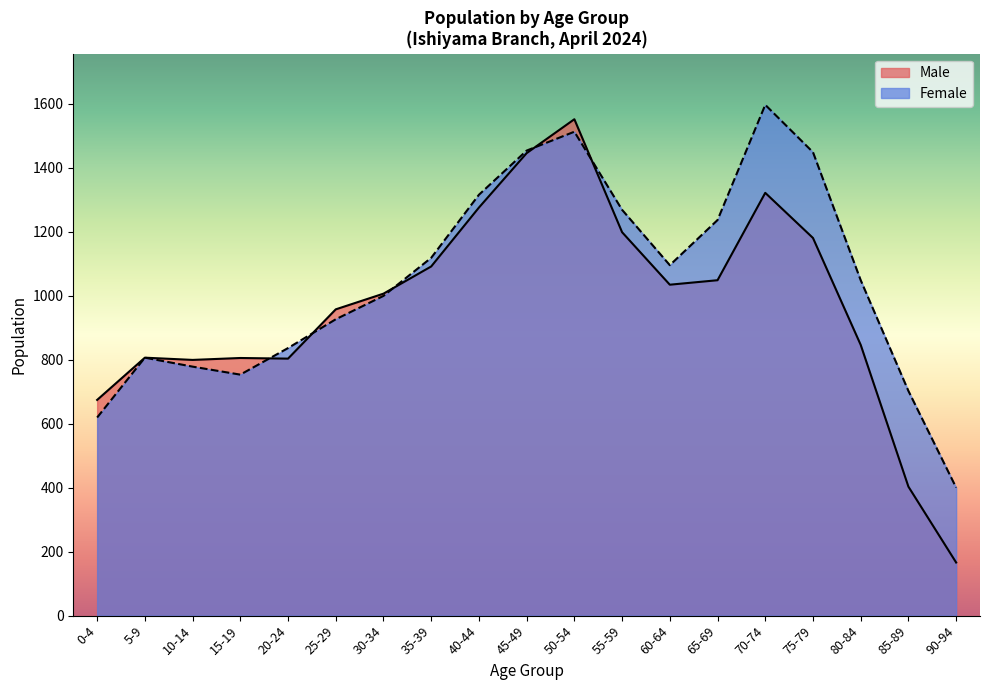

In Male, how many points are lower than both neighbors (excluding endpoints)?

3